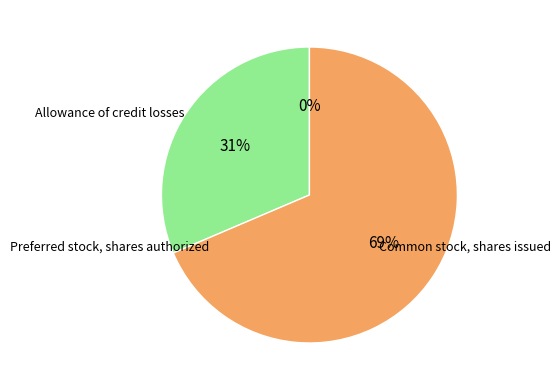

To the nearest percent, what is the average slice percentage?

33%